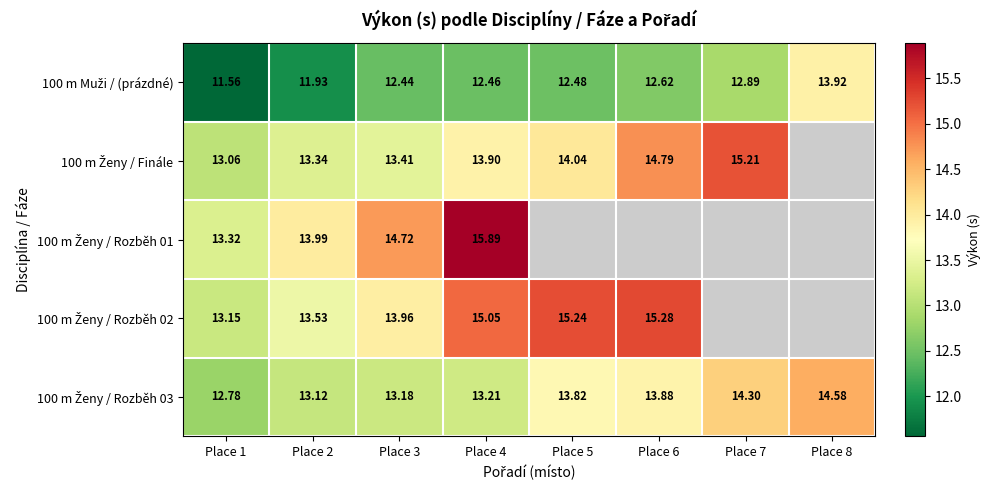

At which category is the sum across all series the highest?

Place 4